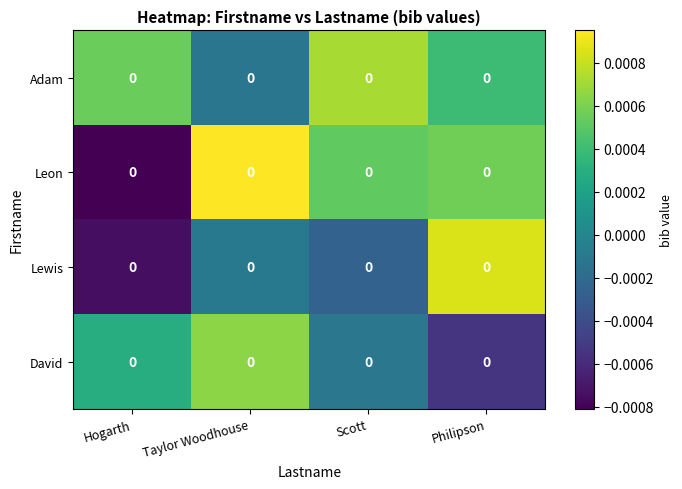

Is it true that Adam equals -0.0 at Taylor Woodhouse?

True